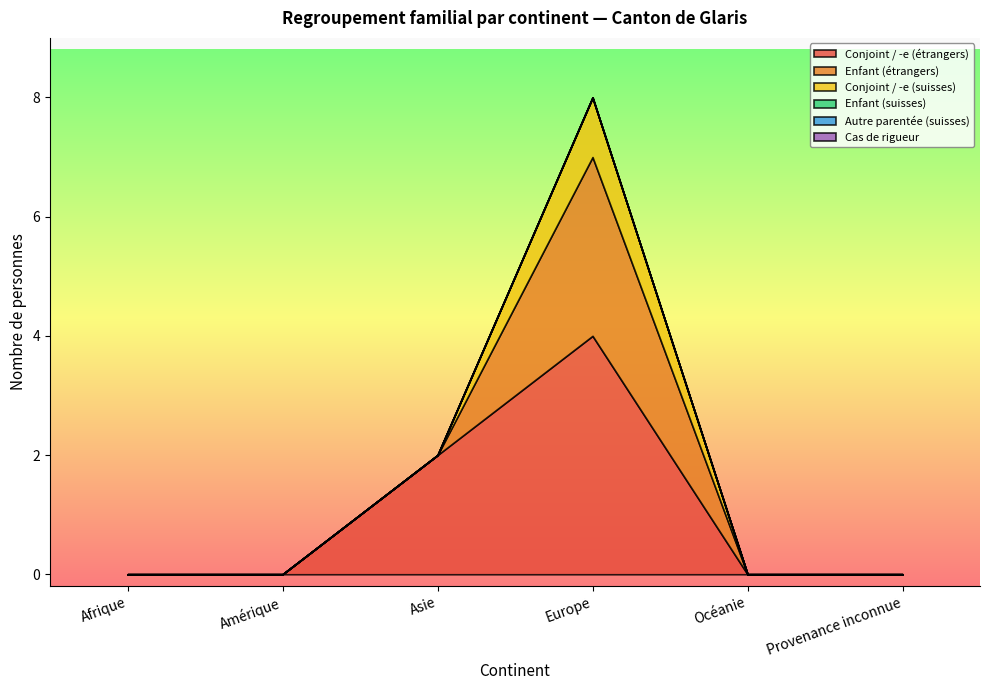

True or false: Conjoint / -e (étrangers) and Enfant (étrangers) intersect in this chart.

False